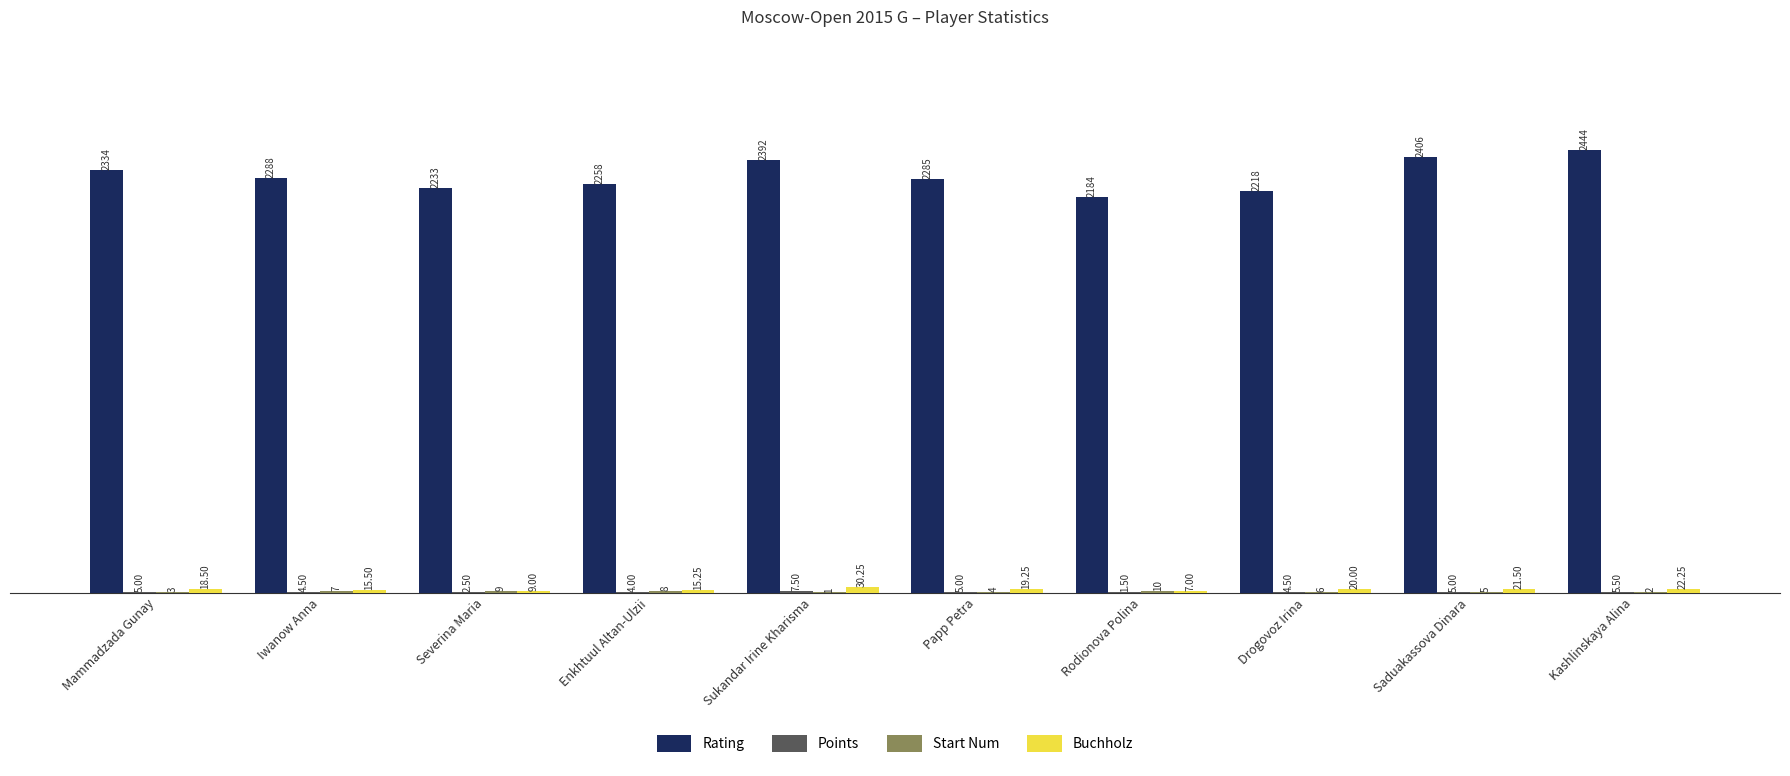

What is the total value across all series at Sukandar Irine Kharisma?

2430.8